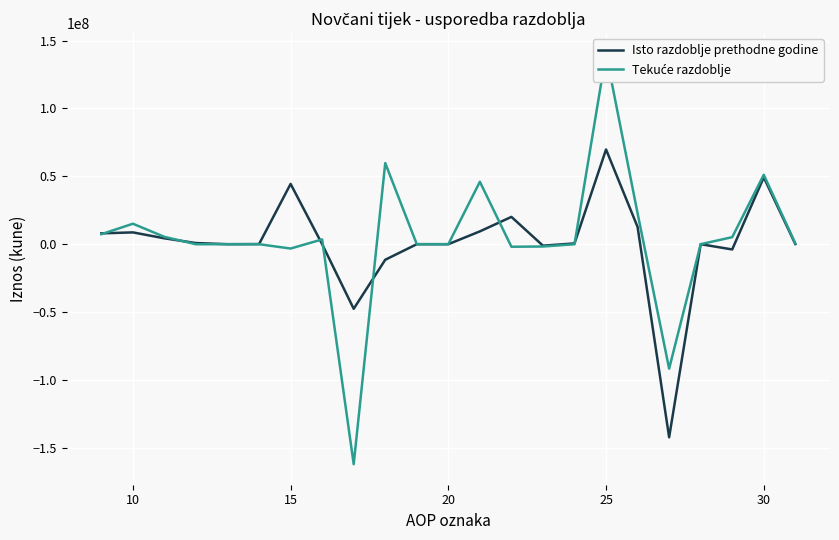

What is the lowest value of the Isto razdoblje prethodne godine series?

-142290132